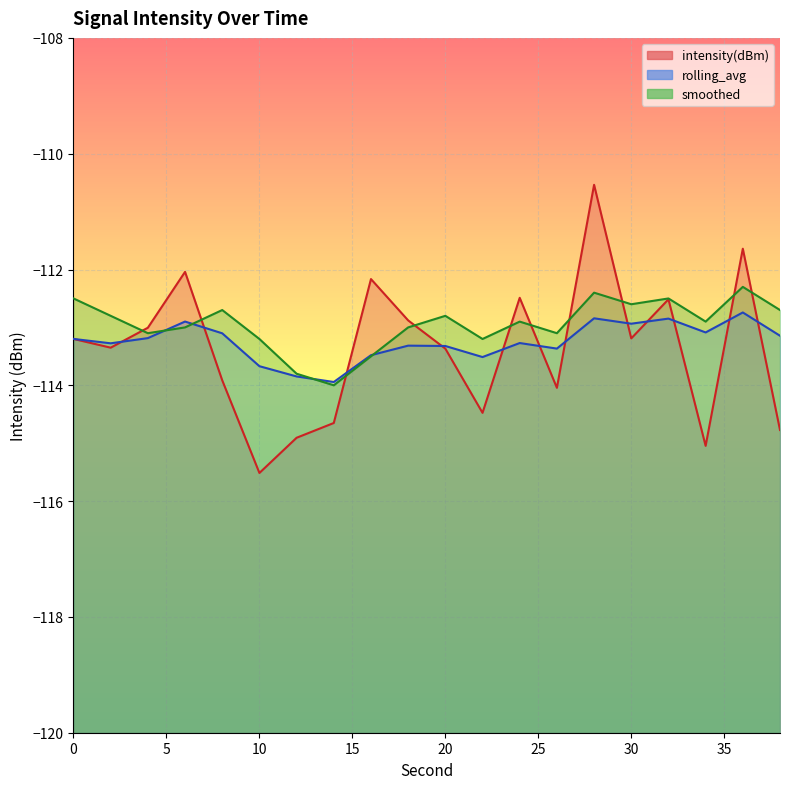

What are all the series names shown in the legend?

intensity(dBm), rolling_avg, smoothed